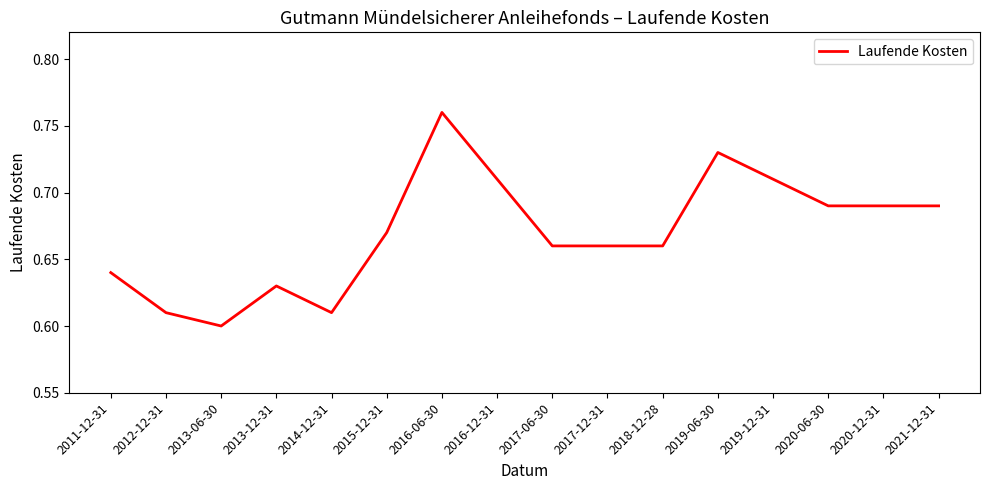

At which category does the data reach its first local peak?

2013-12-31